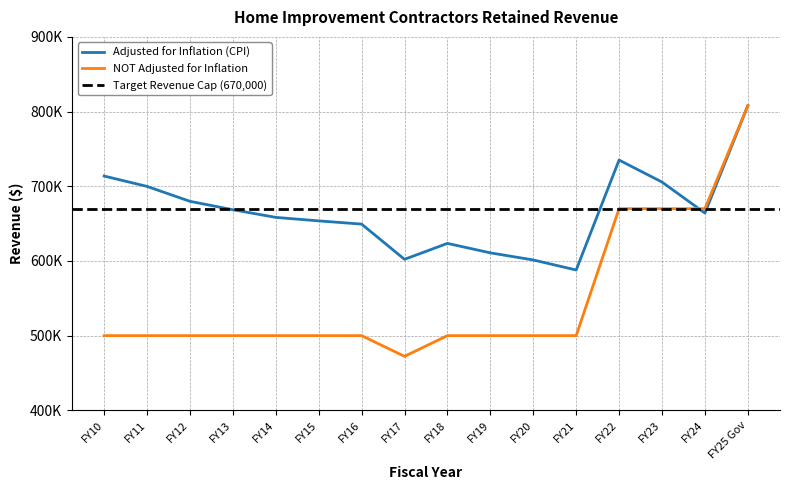

What is the sum of all Adjusted for Inflation (CPI) values?

10661720